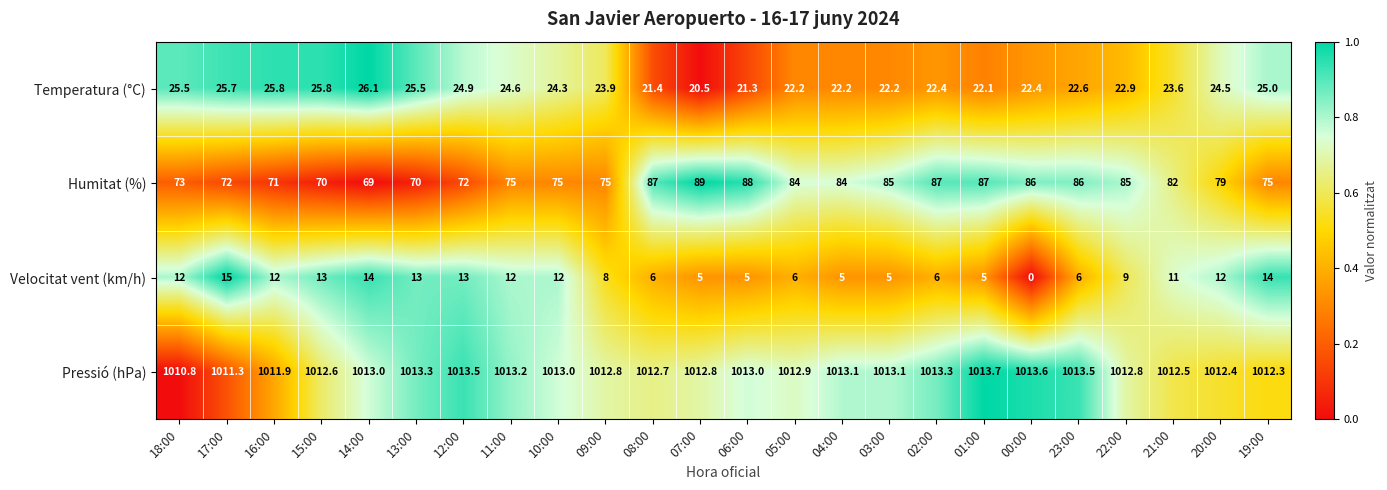

At how many categories does at least one series exceed 0?

24